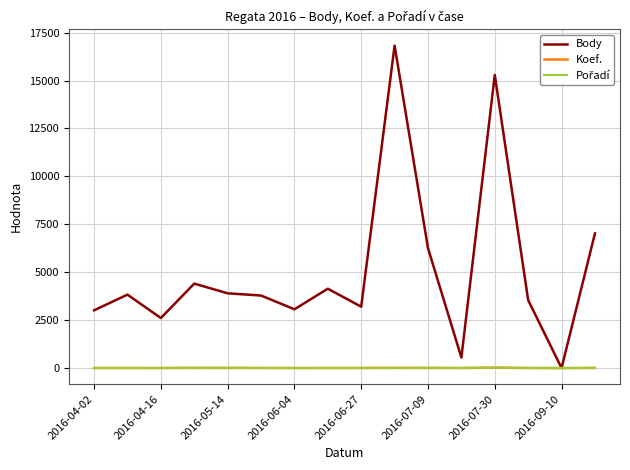

Which series has the largest total across all categories?

Body